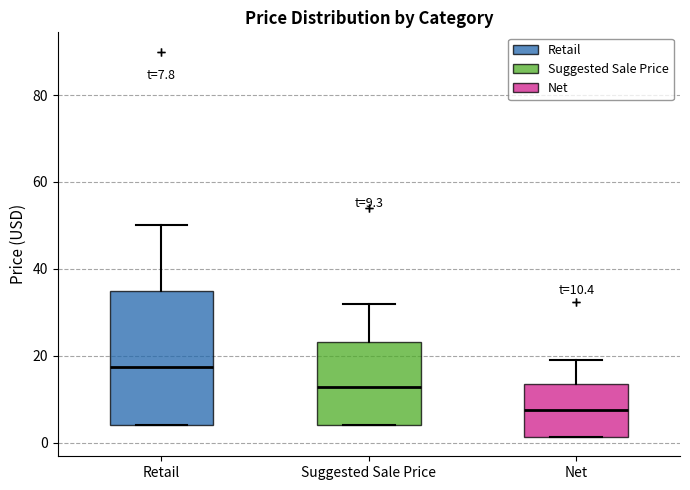

Which box's median line is the lowest?

Net